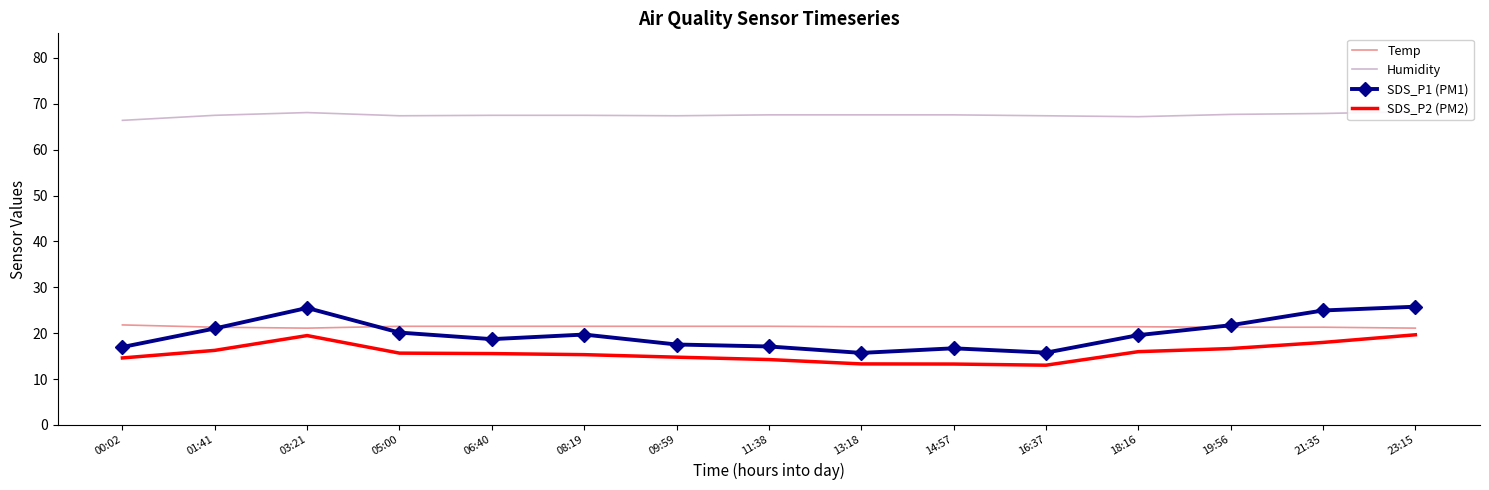

Is it true that SDS_P2 (PM2) equals 13.0 at 16:37?

True